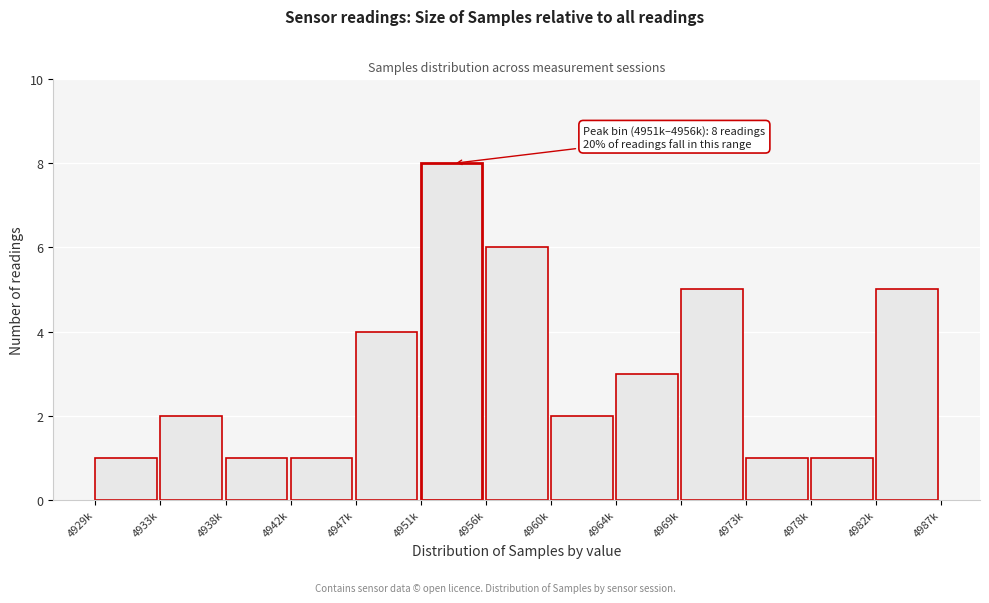

Reading left to right, list all the values displayed in this chart.

1	2	1	1	4	8	6	2	3	5	1	1	5